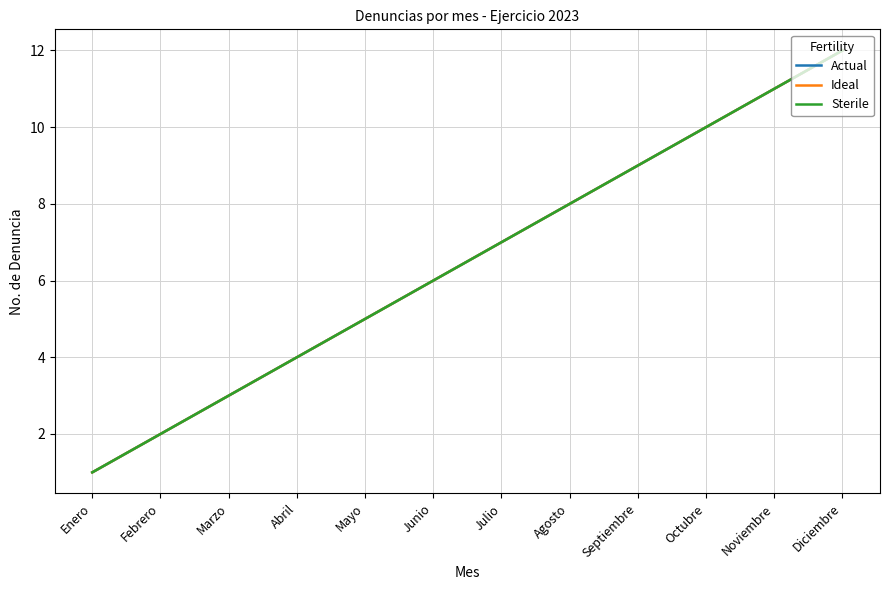

True or false: Ideal and Sterile cross at least once.

False